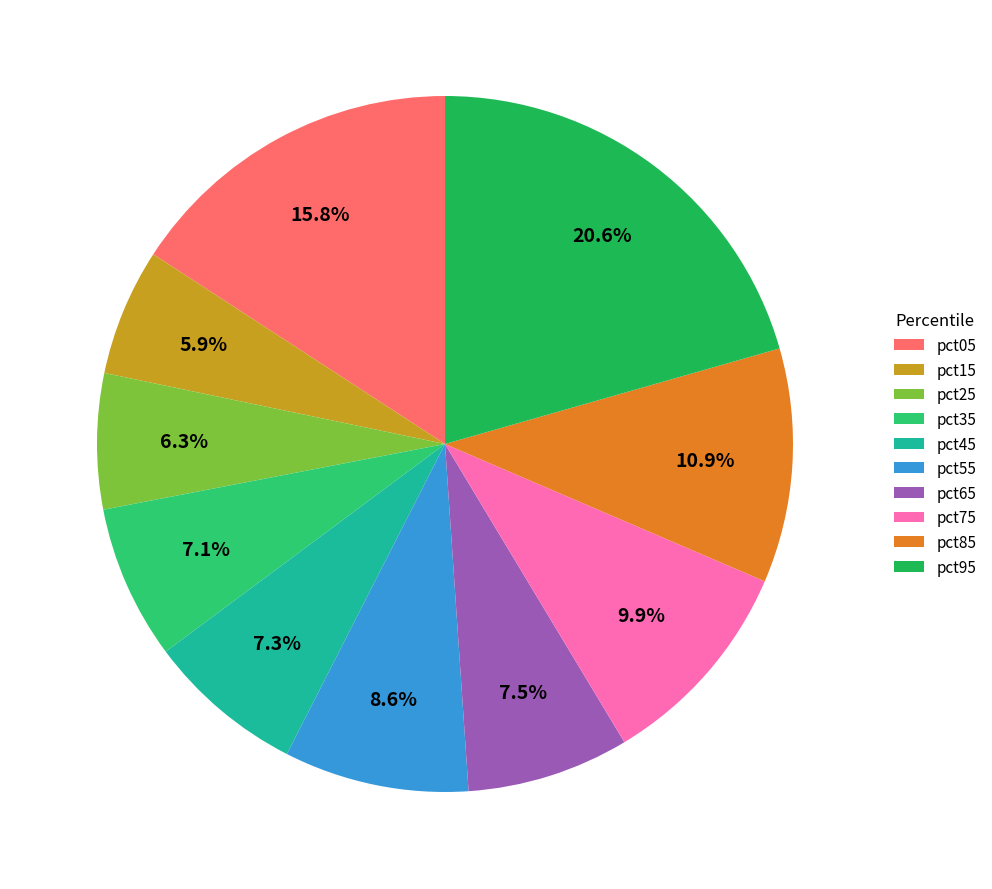

Which has a higher value, pct55 or pct15?

pct55